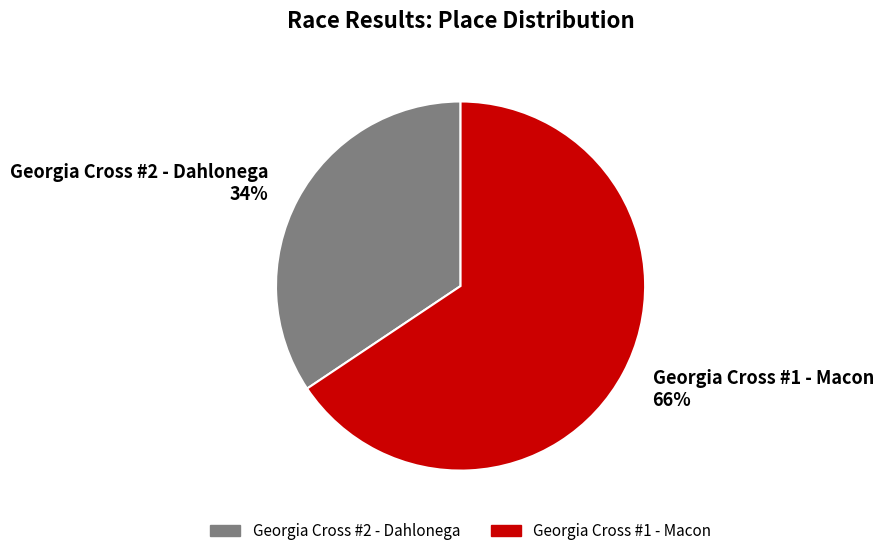

The Georgia Cross #2 - Dahlonega slice represents 34% of the pie. True or false?

True